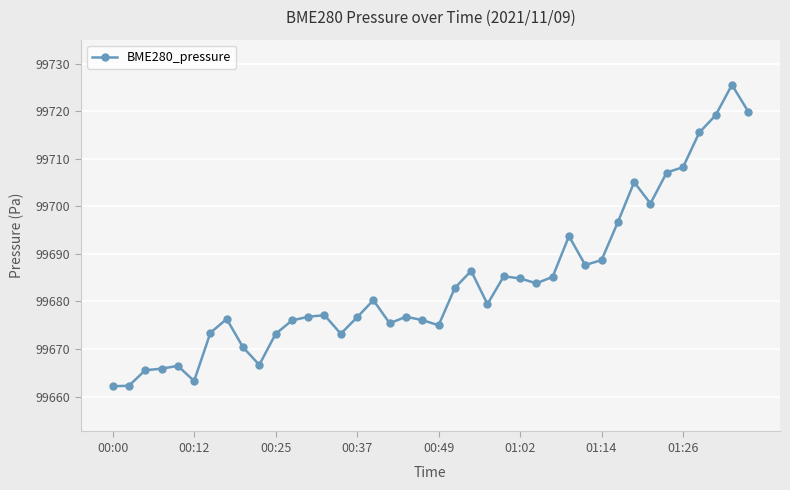

True or false: there are more than 0 points higher than both neighbors.

True